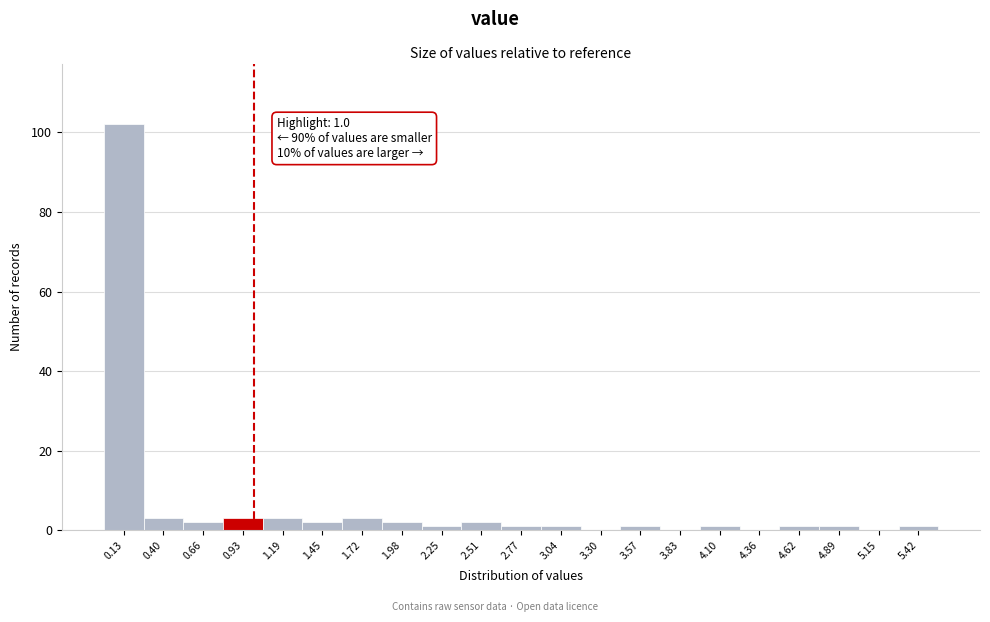

Which range on the x-axis has the tallest bar?

0.00 to 0.25